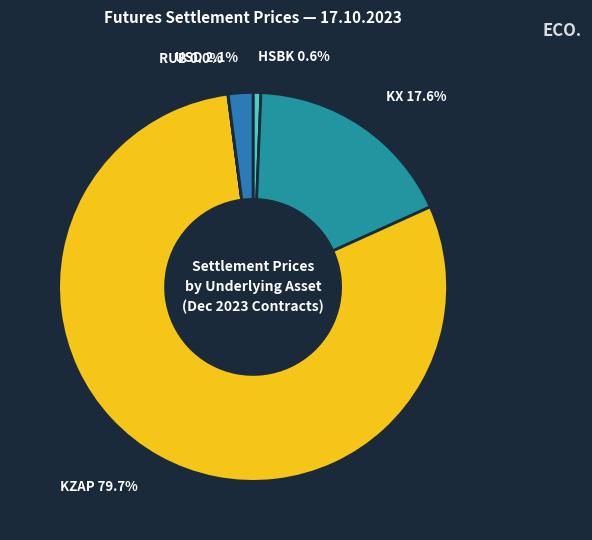

To the nearest percent, what percentage of the pie is HSBK?

1%